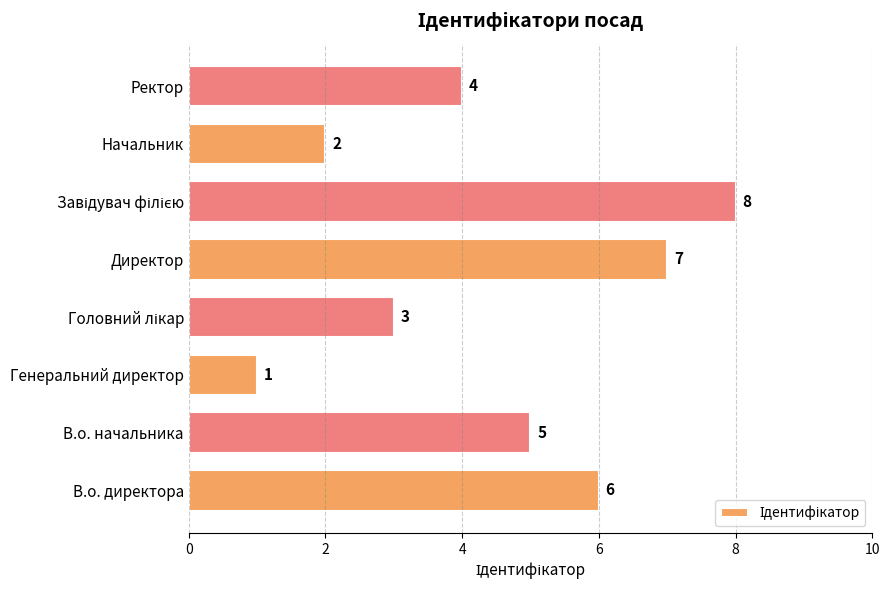

How many bars are there in total?

8